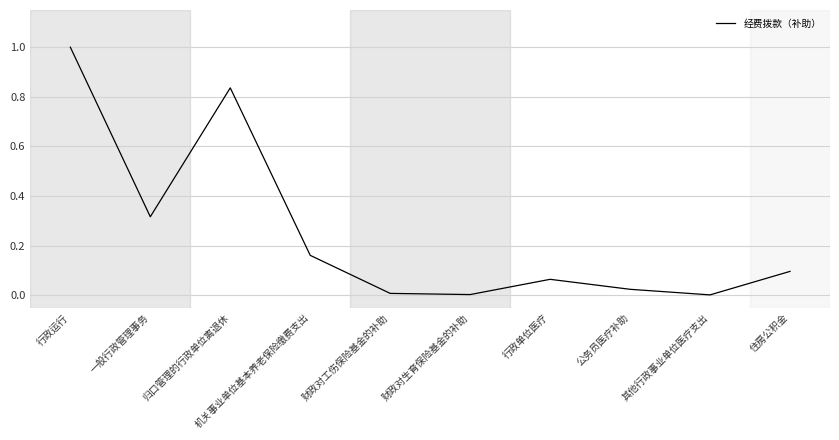

Where is the first local maximum?

归口管理的行政单位离退休